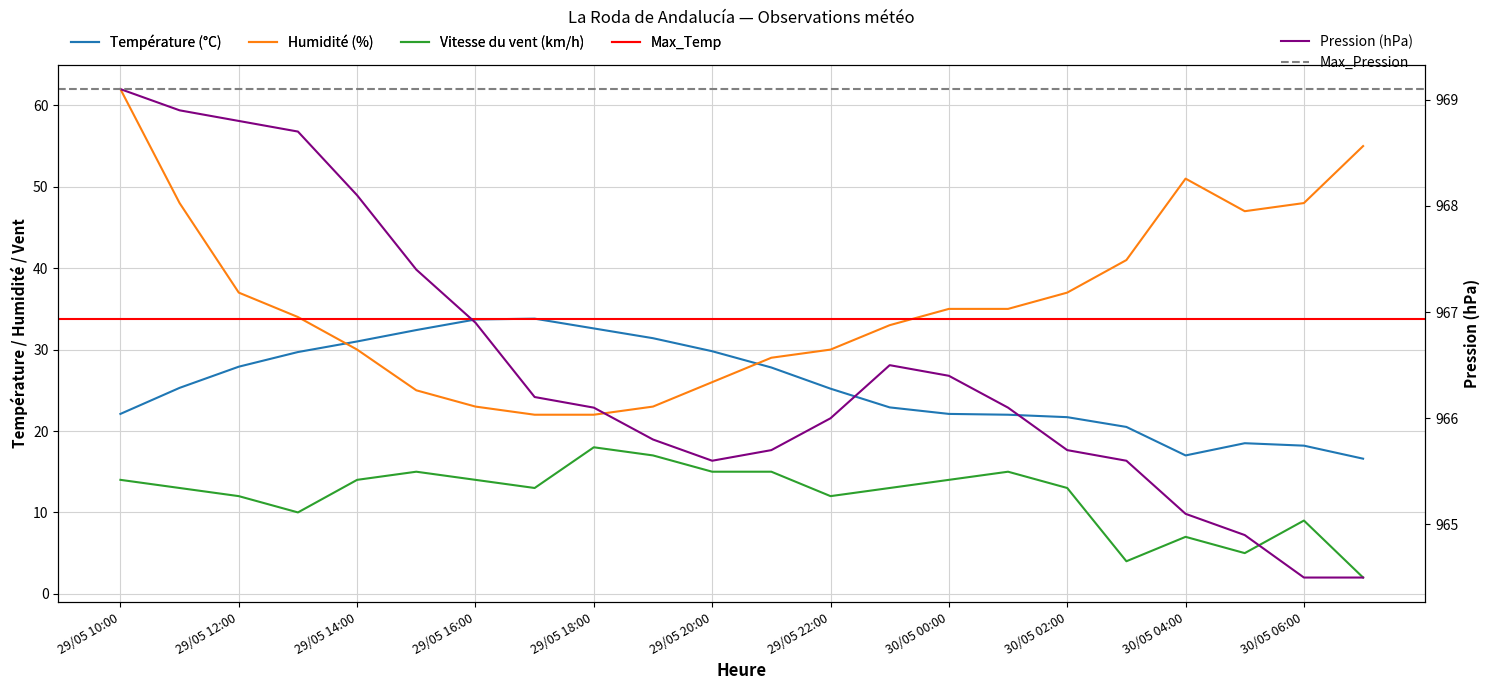

What is the approximate value of Température (°C) at 30/05 04:00?

17.0